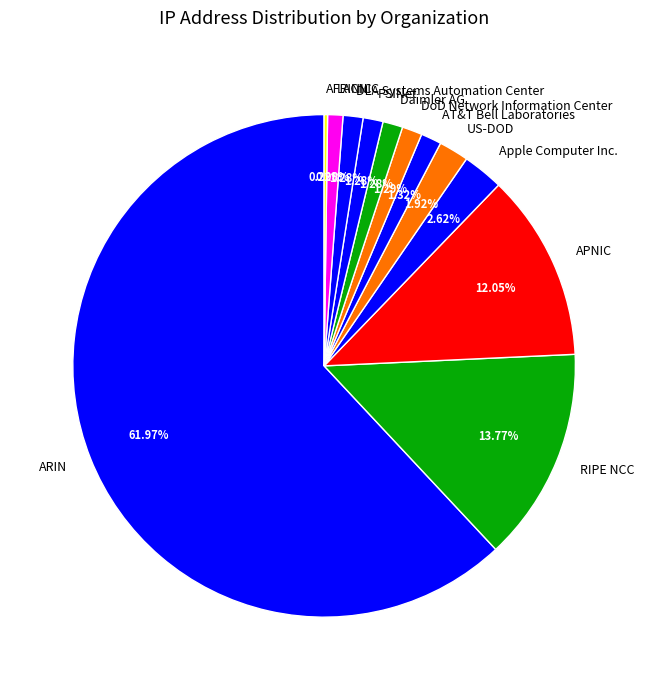

Is it true that AT&T Bell Laboratories is 12% of the pie?

False